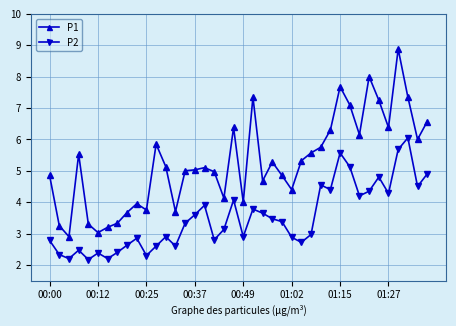

True or false: P2 has more than 2 interior local peaks.

True